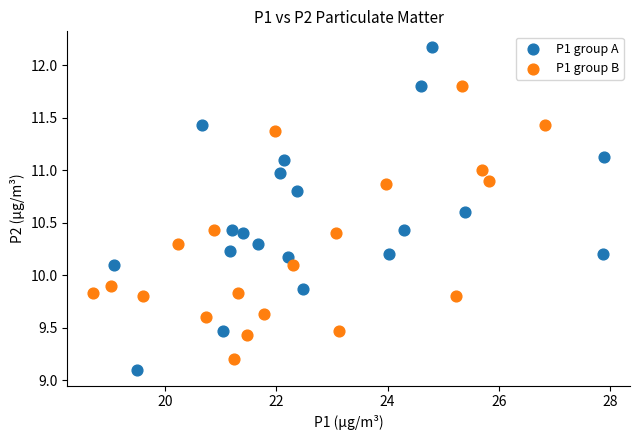

What are all the series names shown in the legend?

P1 group A, P1 group B